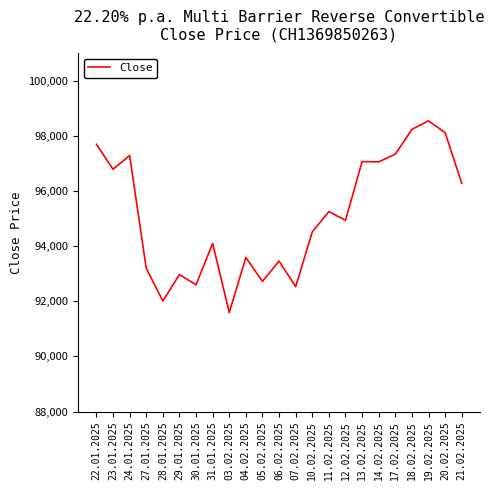

Does the chart display data point markers on the line(s)?

No